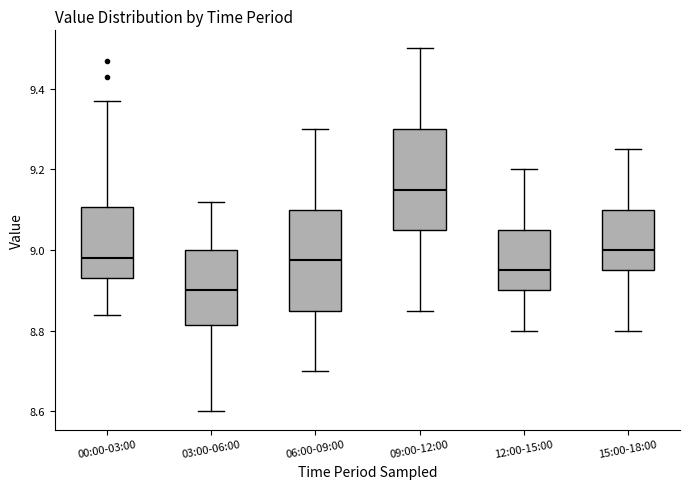

Where is the lower edge of the box for 06:00-09:00 on the y-axis? The values are not printed on the chart, so give them approximately, as read against the axis.

8.86